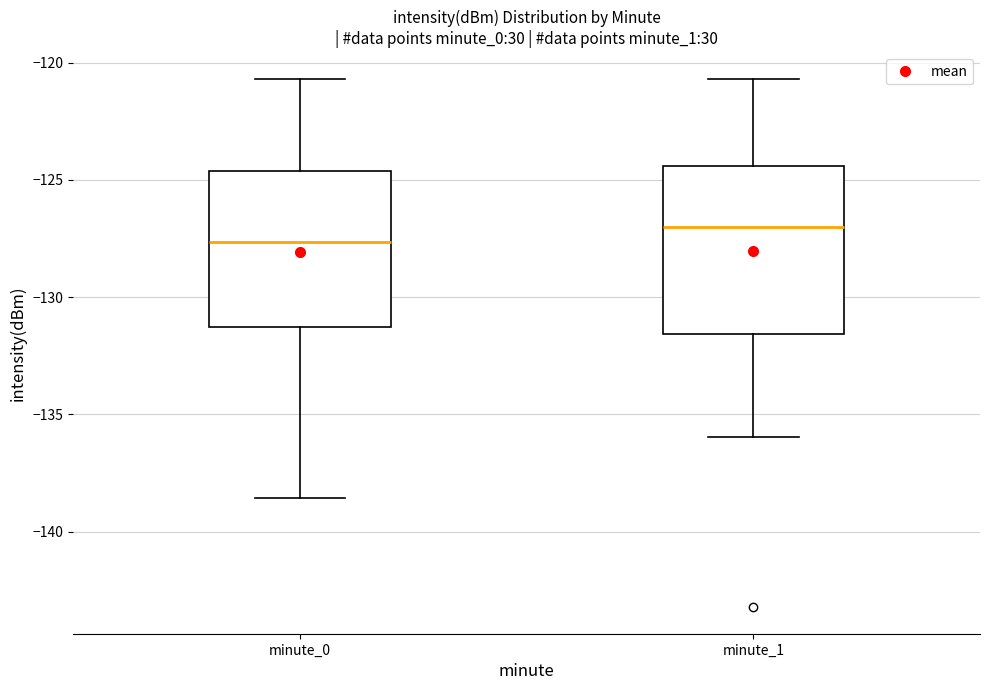

Reading left to right, transcribe this box plot: for each box, give where its median line is, the range the box spans, and where its two whiskers end, as read against the y-axis. The values are not printed on the chart, so give them approximately, as read against the axis.

minute_0: median -127.5, box -131.5 to -124.5, whiskers -138.5 to -120.5
minute_1: median -127.0, box -131.5 to -124.5, whiskers -136.0 to -120.5